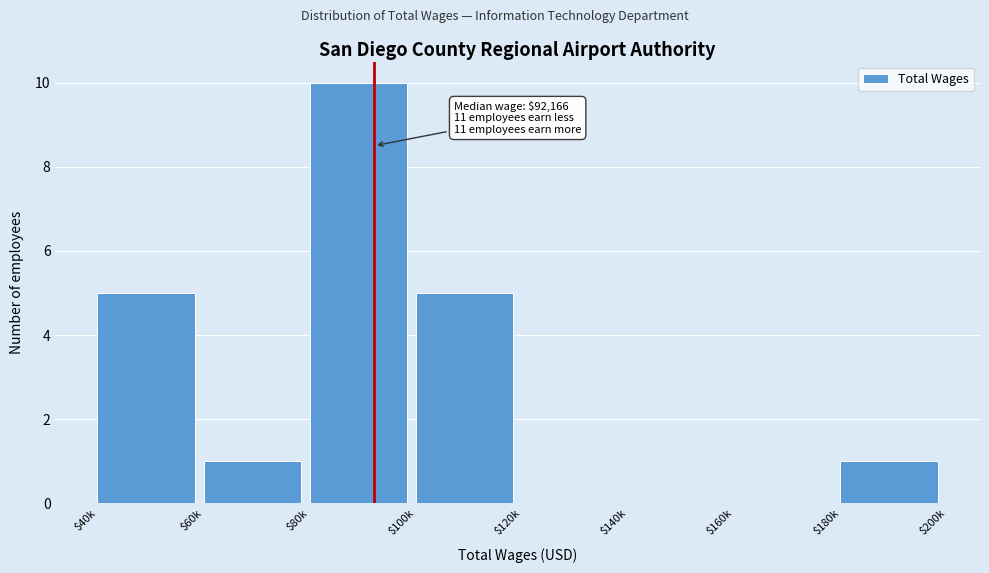

The chart shows a value of 0 at $120k. True or false?

True